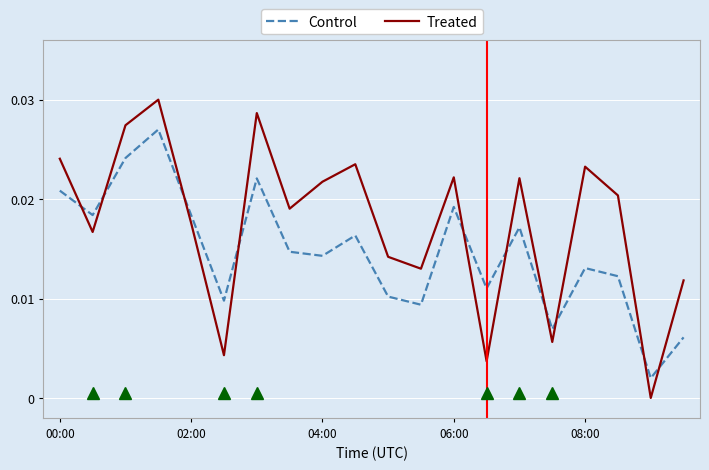

How many Treated values are between 0 and 1?

20